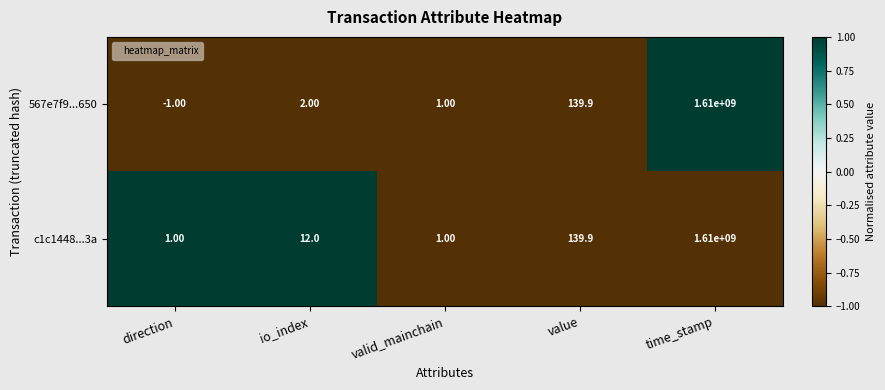

At which category does the chart reach its peak across all series?

time_stamp